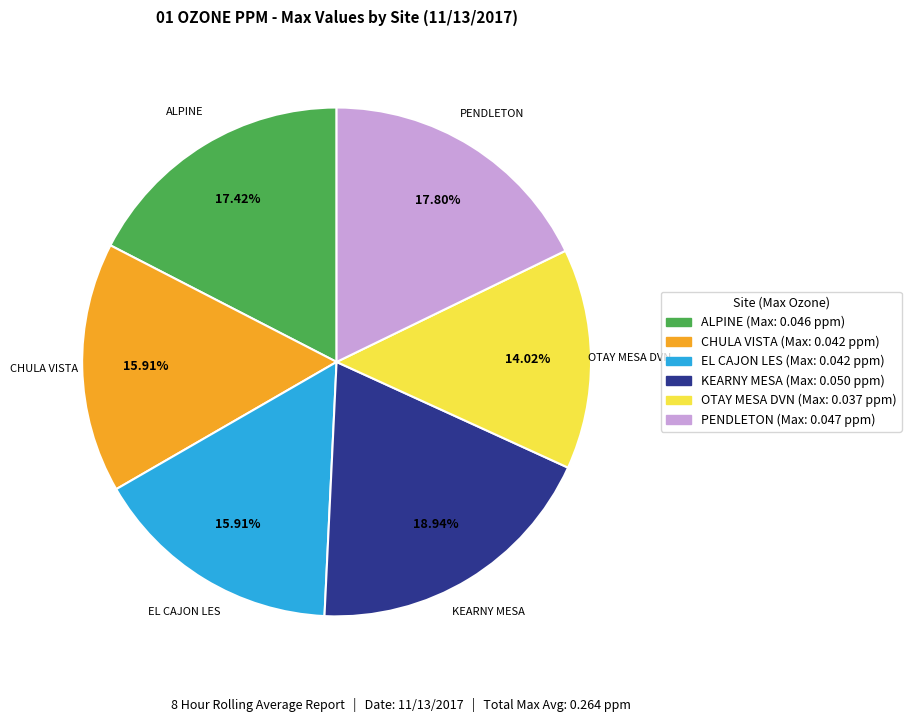

Combined, what portion of the pie is PENDLETON and KEARNY MESA?

36.7%